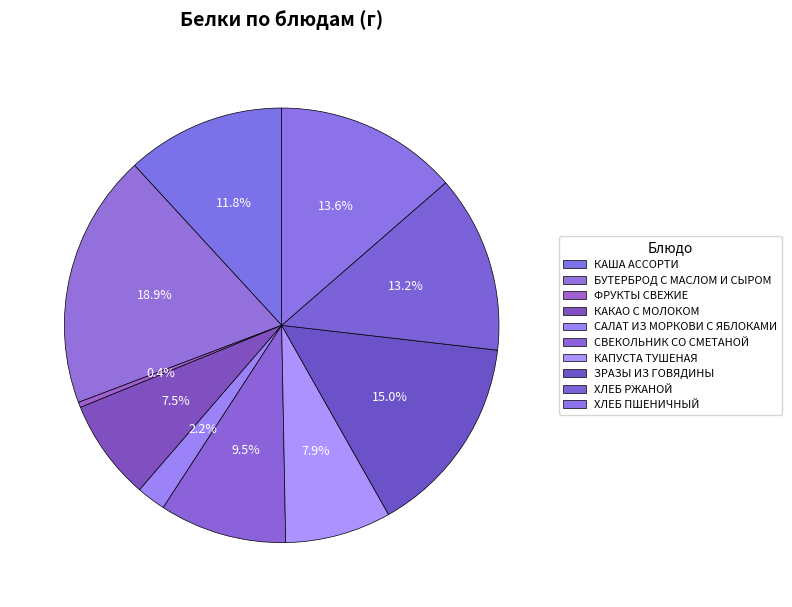

Count the number of slices in the pie.

10